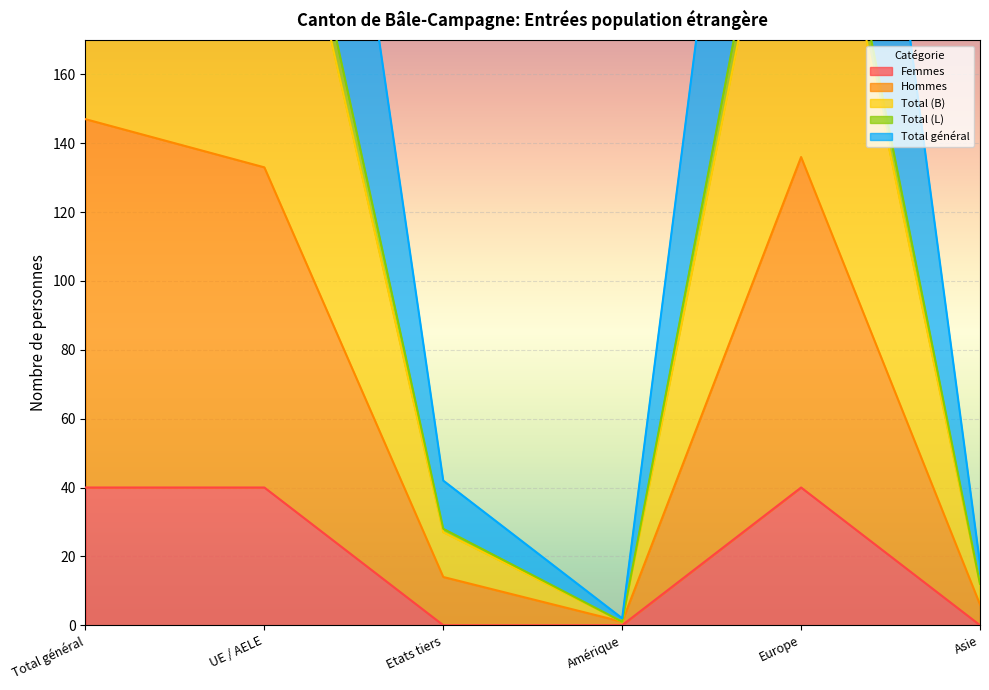

The Femmes series shows 40 at UE / AELE. True or false?

True